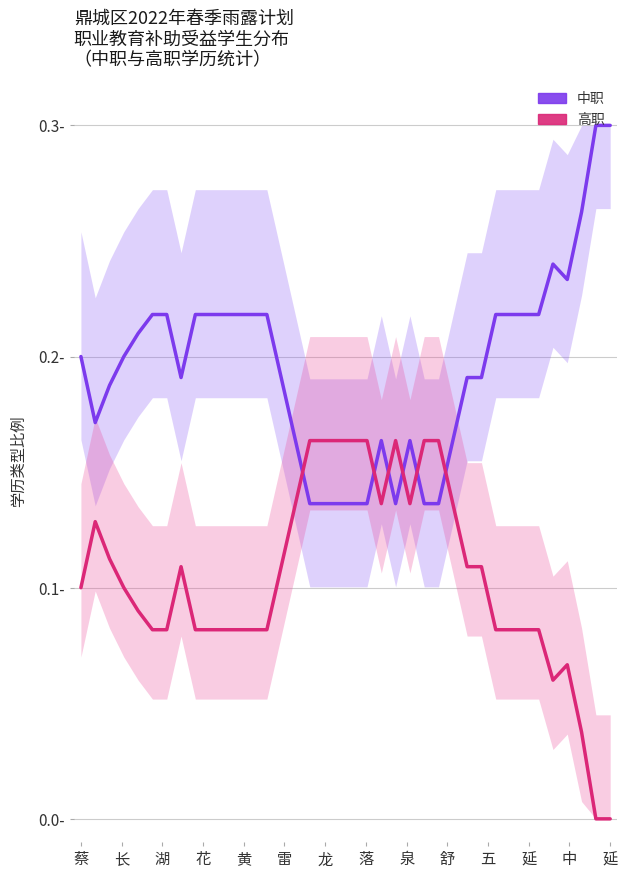

Count the number of categories in the chart.

38